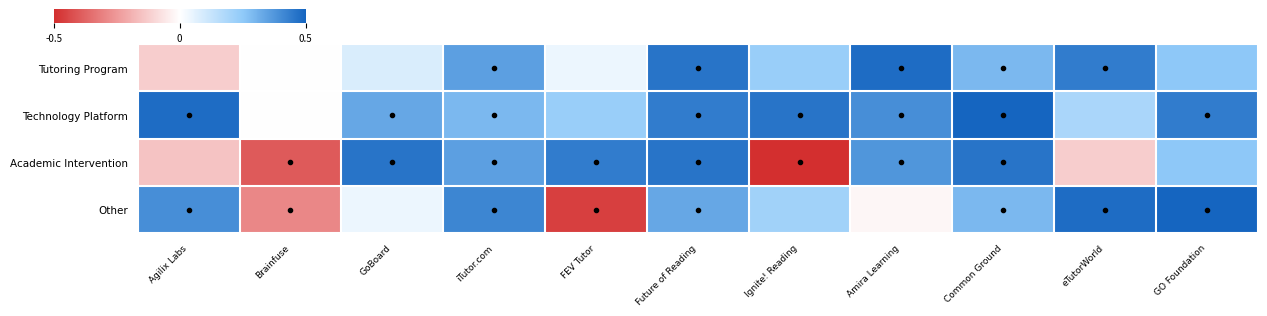

What is the total value across all series at Brainfuse?

-0.7